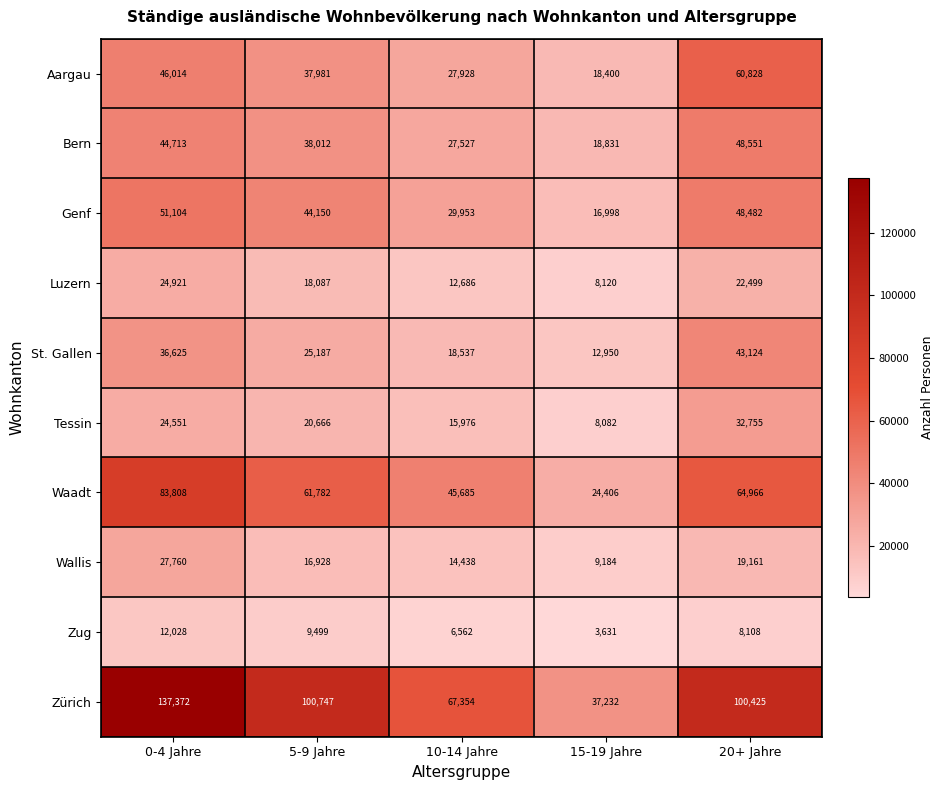

The value of St. Gallen at 10-14 Jahre is 18537. True or false?

True